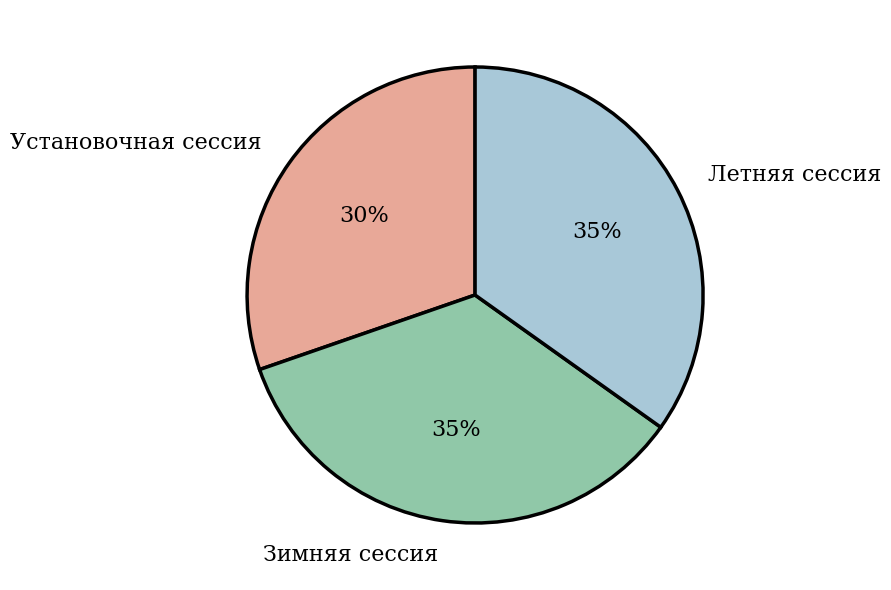

Do Установочная сессия and Зимняя сессия together represent more than half of the pie?

Yes